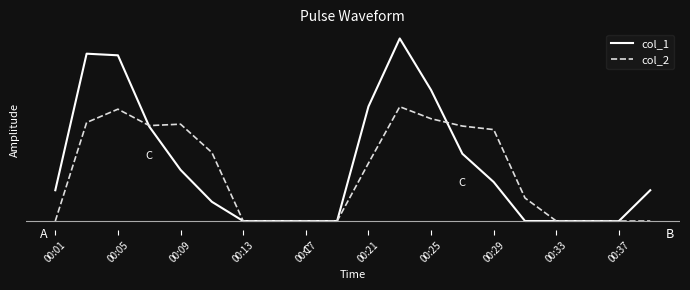

What are all the series names shown in the legend?

col_1, col_2